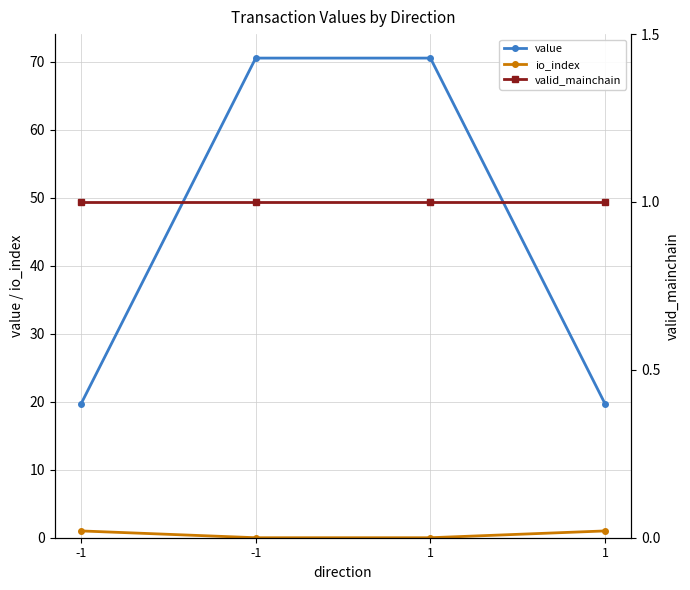

Which has a higher value, 1 or -1?

1